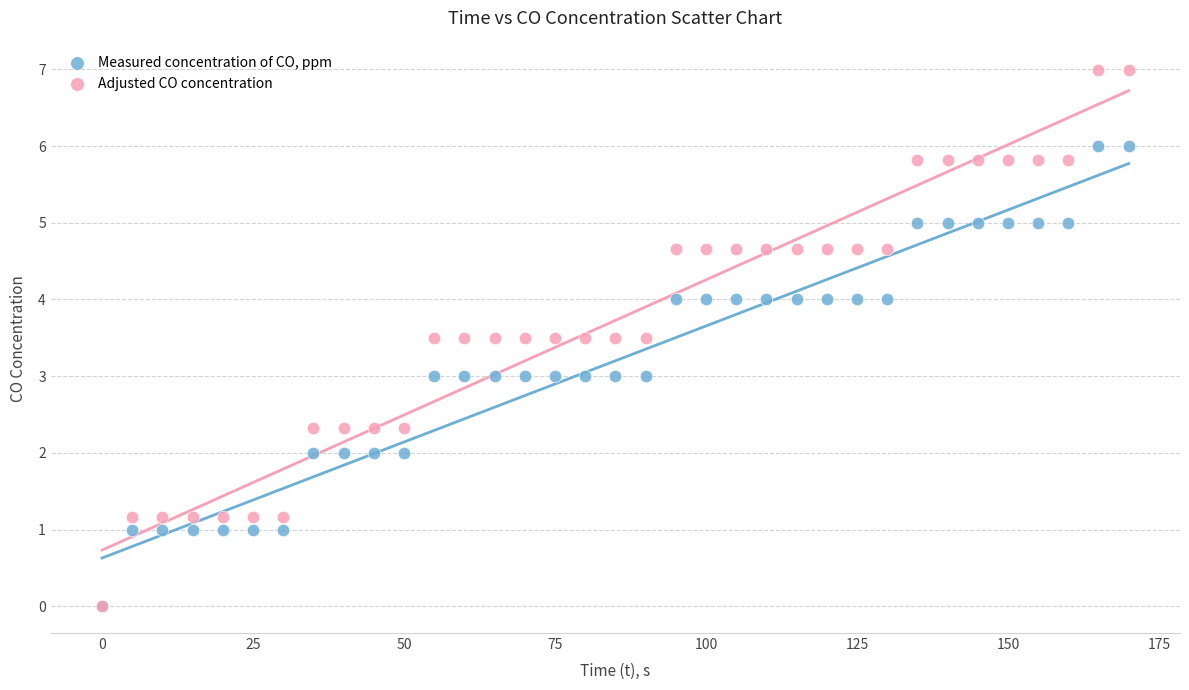

Which series contains the highest Y value?

Adjusted CO concentration